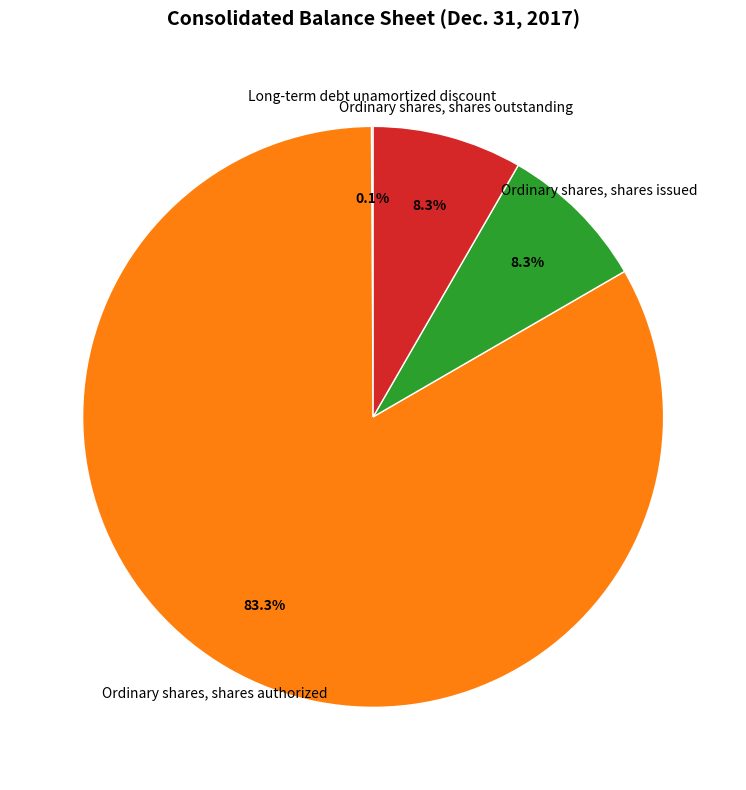

To the nearest percent, what percentage of the pie is Ordinary shares, shares issued?

8%